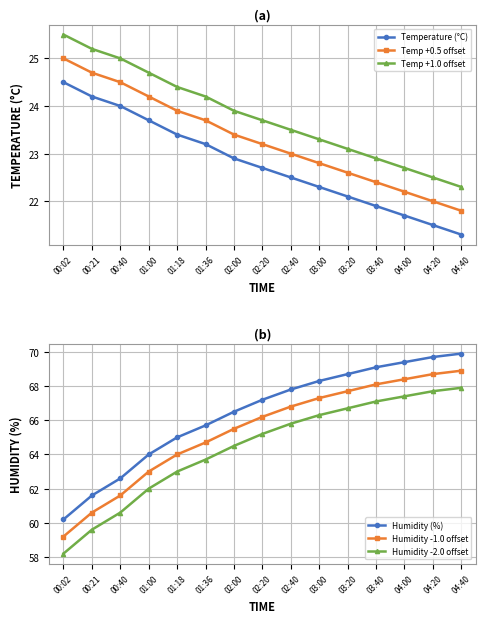

What is the value of the Humidity (%) point at the 11th from the left?

68.7